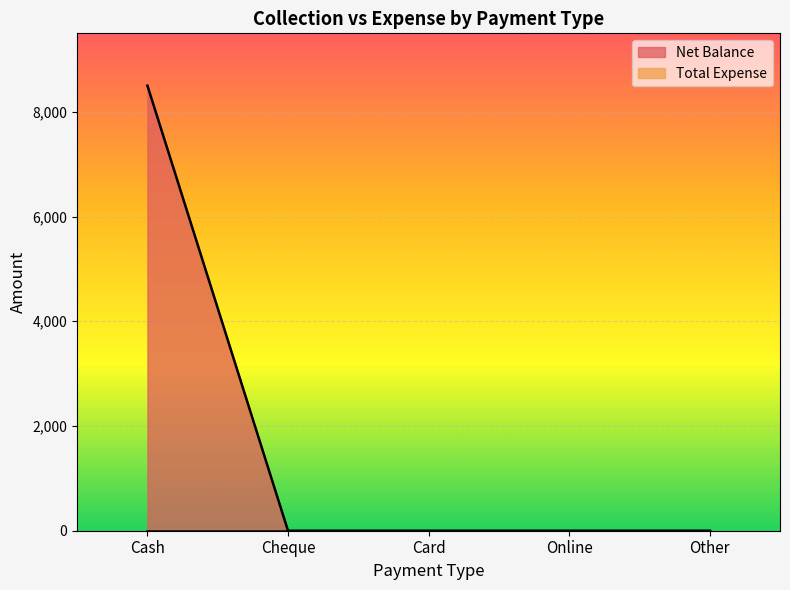

List the labels in order of value, largest first.

Cash, Cheque, Card, Online, Other